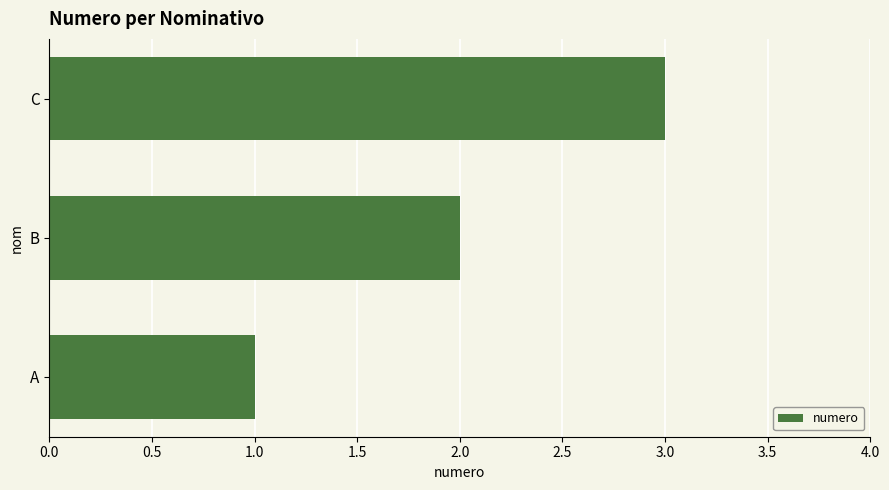

What is the difference between the maximum and second lowest values?

1